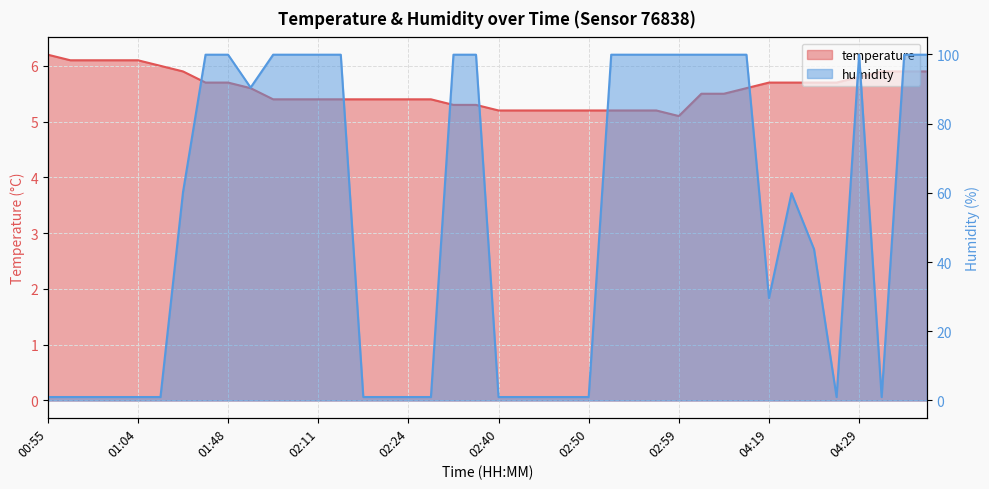

Reading left to right, transcribe all the data shown in this chart.

temperature: 00:55=6.2	00:57=6.1	00:59=6.1	01:02=6.1	01:04=6.1	01:07=6.0	01:25=5.9	01:46=5.7	01:48=5.7	01:51=5.6	02:04=5.4	02:09=5.4	02:11=5.4	02:14=5.4	02:19=5.4	02:22=5.4	02:24=5.4	02:32=5.4	02:35=5.3	02:37=5.3	02:40=5.2	02:42=5.2	02:45=5.2	02:47=5.2	02:50=5.2	02:52=5.2	02:55=5.2	02:57=5.2	02:59=5.1	04:12=5.5	04:14=5.5	04:16=5.6	04:19=5.7	04:21=5.7	04:24=5.7	04:26=5.7	04:29=5.8	04:31=5.9	04:33=5.9	04:36=5.9
humidity: 00:55=1.0	00:57=1.0	00:59=1.0	01:02=1.0	01:04=1.0	01:07=1.0	01:25=60.2	01:46=99.9	01:48=99.9	01:51=90.4	02:04=99.9	02:09=99.9	02:11=99.9	02:14=99.9	02:19=1.0	02:22=1.0	02:24=1.0	02:32=1.0	02:35=99.9	02:37=99.9	02:40=1.0	02:42=1.0	02:45=1.0	02:47=1.0	02:50=1.0	02:52=99.9	02:55=99.9	02:57=99.9	02:59=99.9	04:12=99.9	04:14=99.9	04:16=99.9	04:19=29.6	04:21=59.9	04:24=43.7	04:26=1.0	04:29=99.9	04:31=1.0	04:33=99.9	04:36=99.9